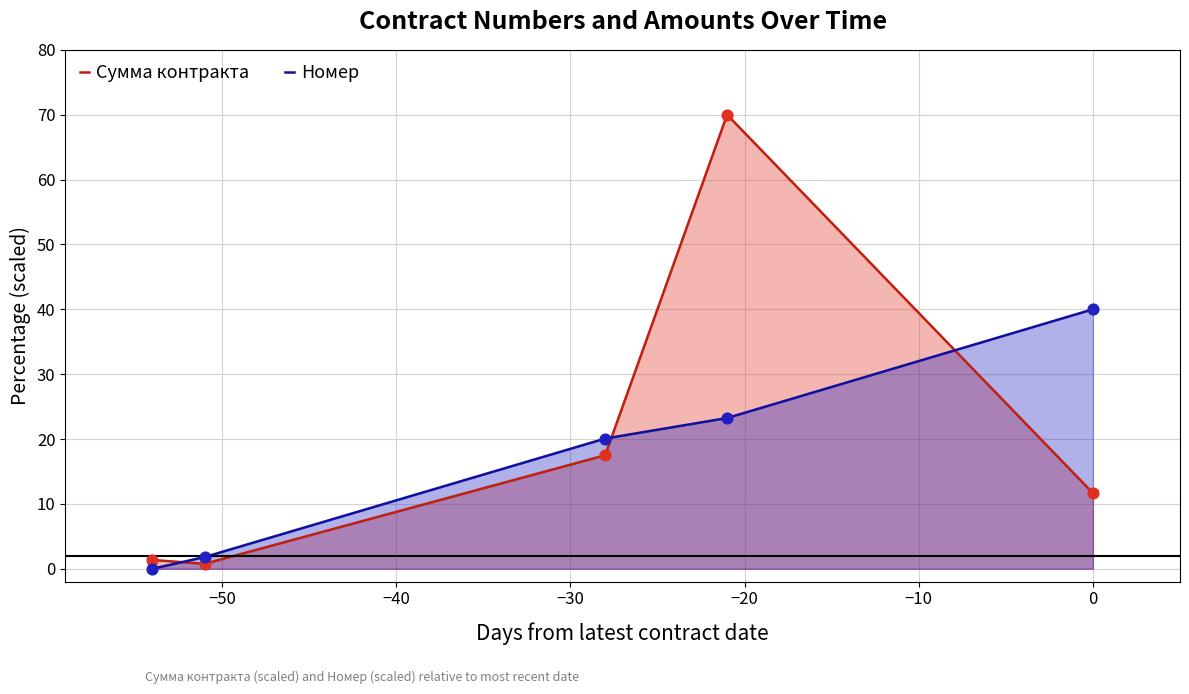

Which series contains the highest Y value?

Сумма контракта